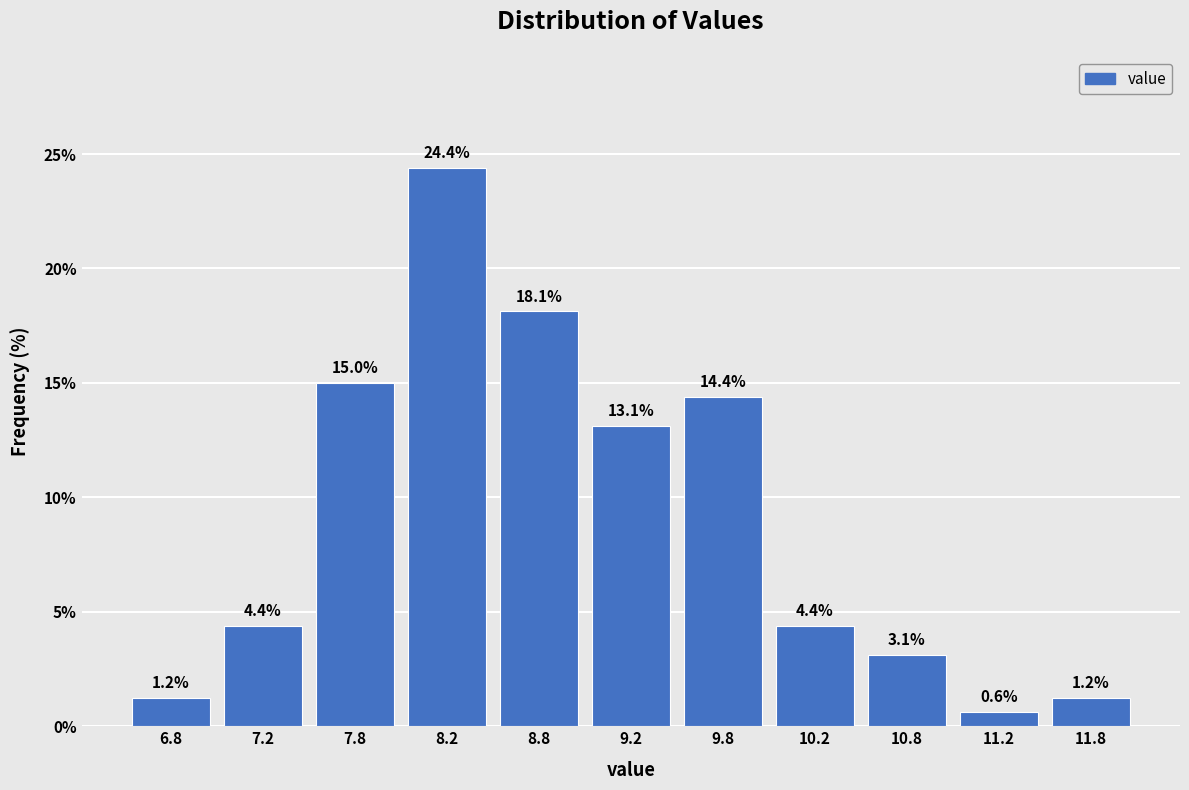

How tall is the bar that spans 9.5 to 10.0 on the x-axis?

14.4